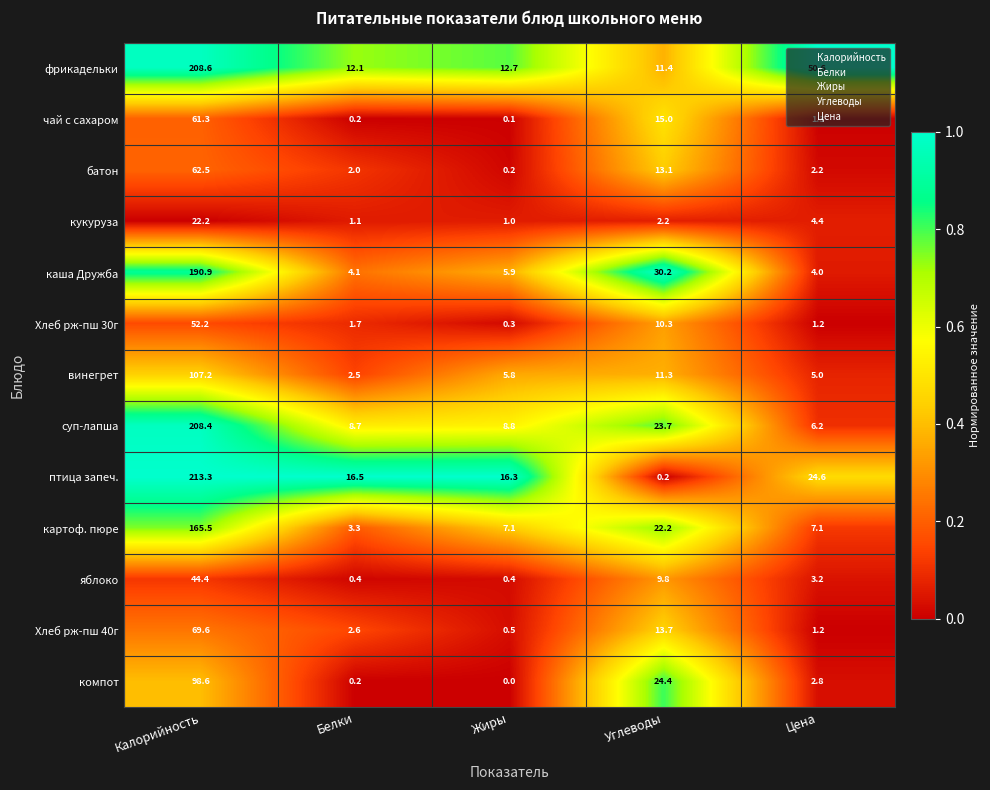

What is the total value across all series at Углеводы?

187.5